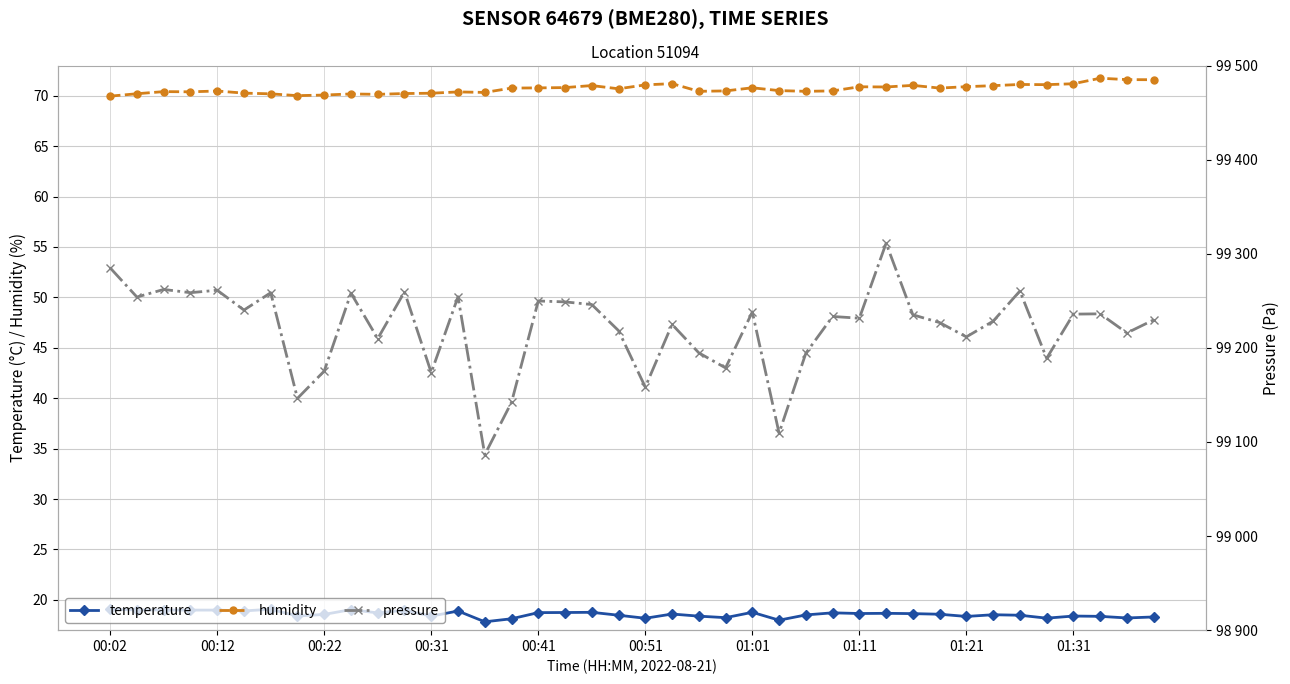

True or false: temperature has more than 0 interior local peaks.

True